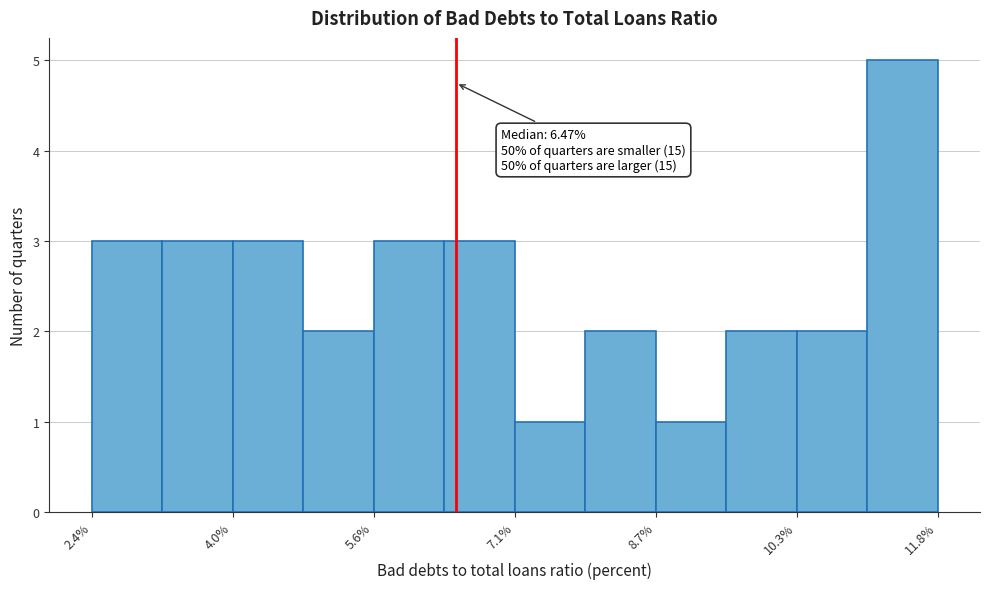

Read against the x-axis, roughly where is the centre of the tallest bar?

11.4